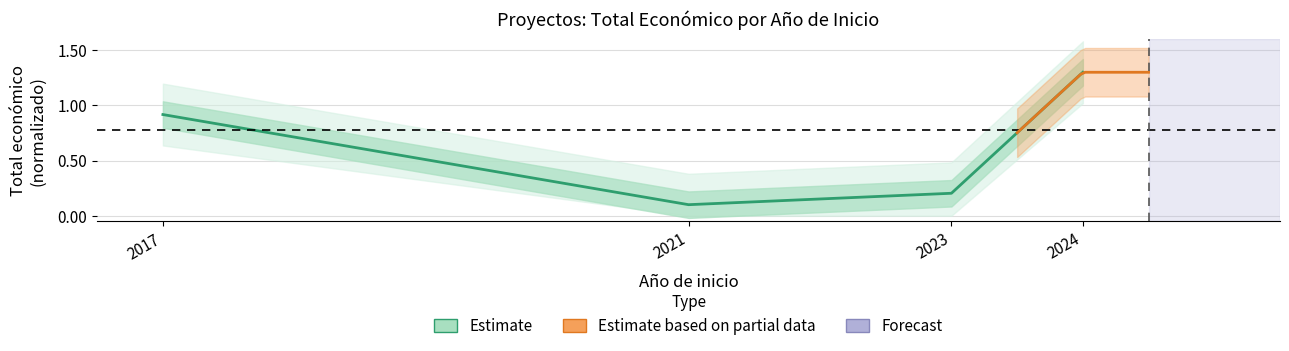

Reading left to right, what are all the values shown in this chart?

2017=0.9	2021=0.1	2023=0.2	2024=1.3